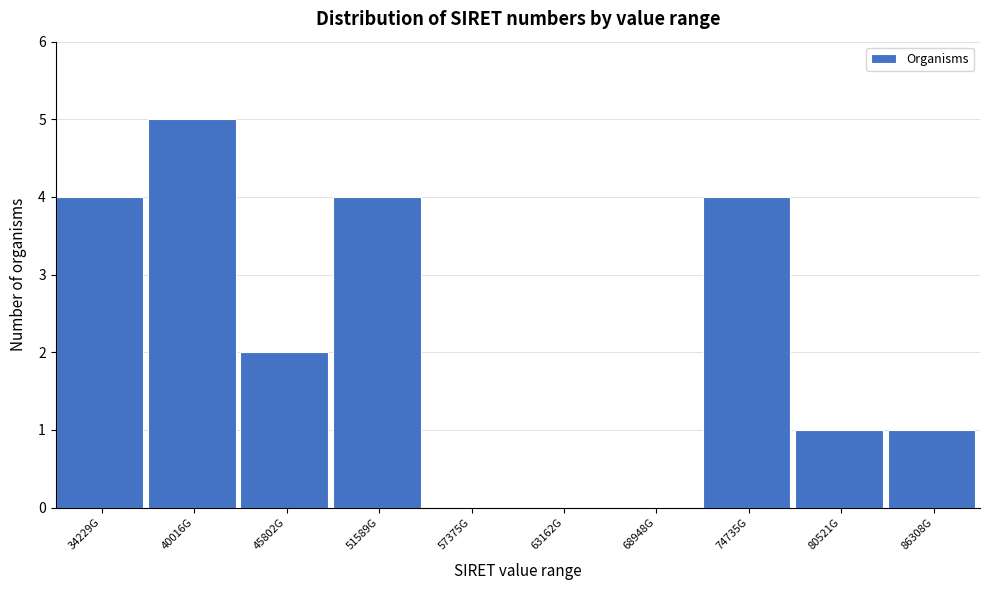

Reading left to right, what are all the values shown in this chart?

34229G=4	40016G=5	45802G=2	51589G=4	57375G=0	63162G=0	68948G=0	74735G=4	80521G=1	86308G=1